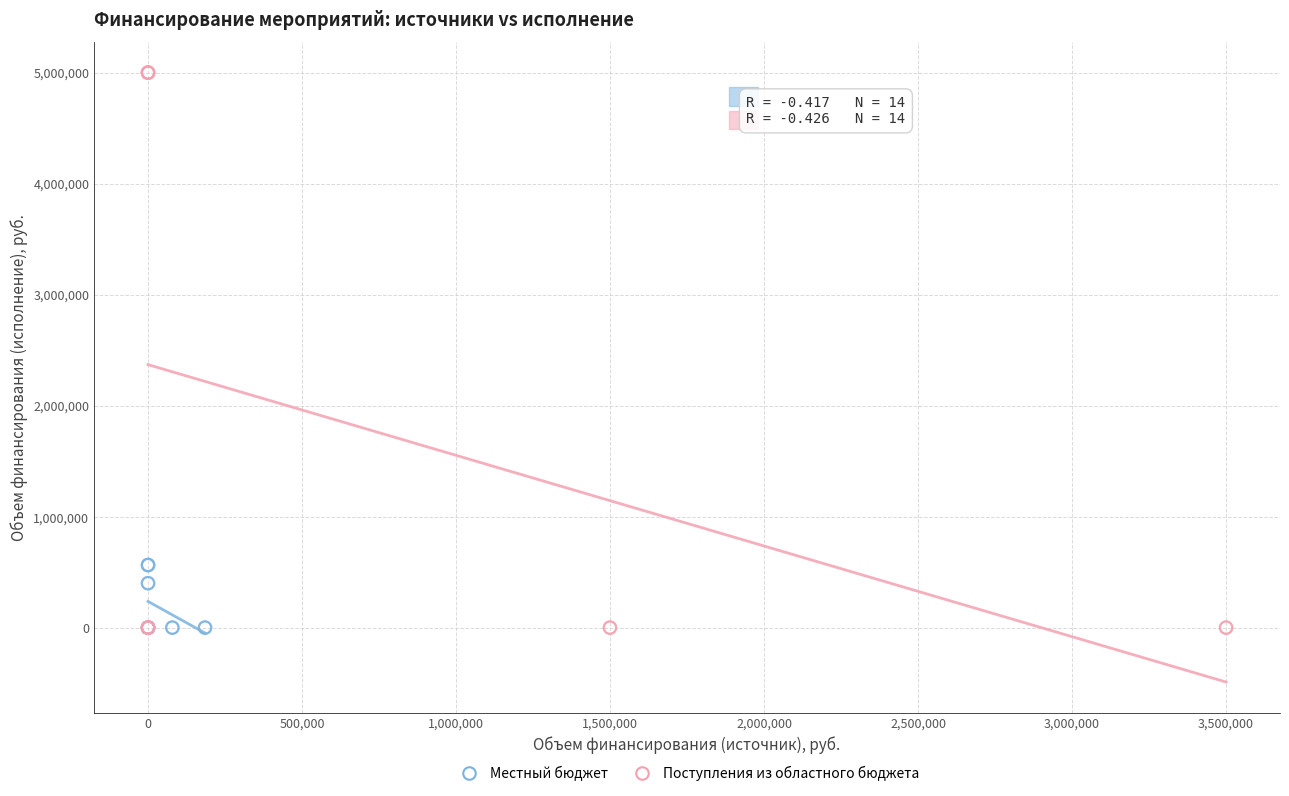

Which series reaches the maximum Y coordinate?

Поступления из областного бюджета